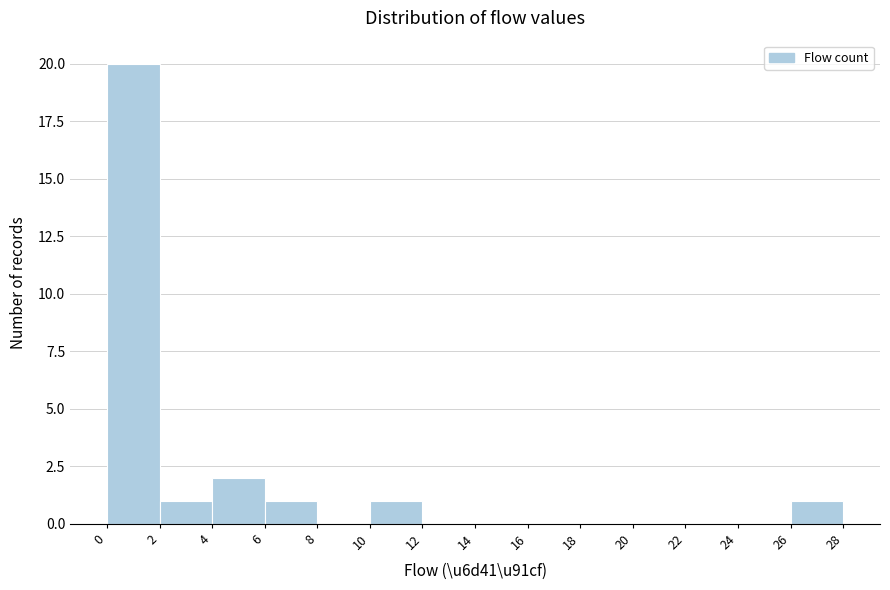

Reading left to right, transcribe this chart: for each bar, give the range it covers on the x-axis and its height. The values are not printed on the chart, so give them approximately, as read against the axis.

0 to 2: 20
2 to 4: 1
4 to 6: 2
6 to 8: 1
8 to 10: 0
10 to 12: 1
12 to 14: 0
14 to 16: 0
16 to 18: 0
18 to 20: 0
20 to 22: 0
22 to 24: 0
24 to 26: 0
26 to 28: 1